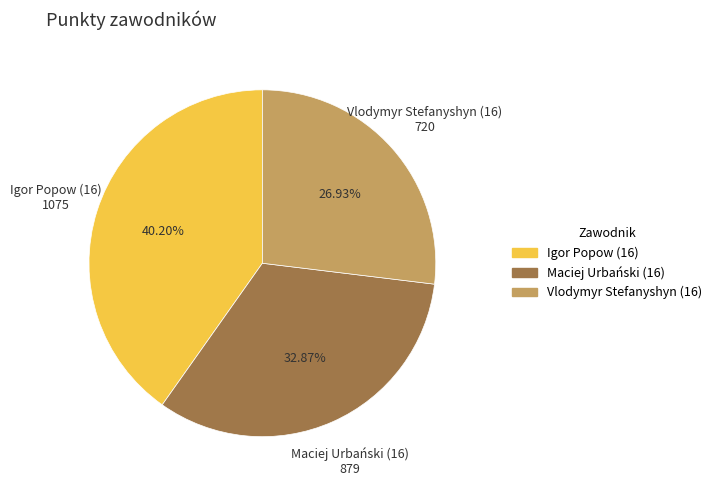

What is the ratio of the value at Maciej Urbański (16) to the value at Igor Popow (16)?

0.8